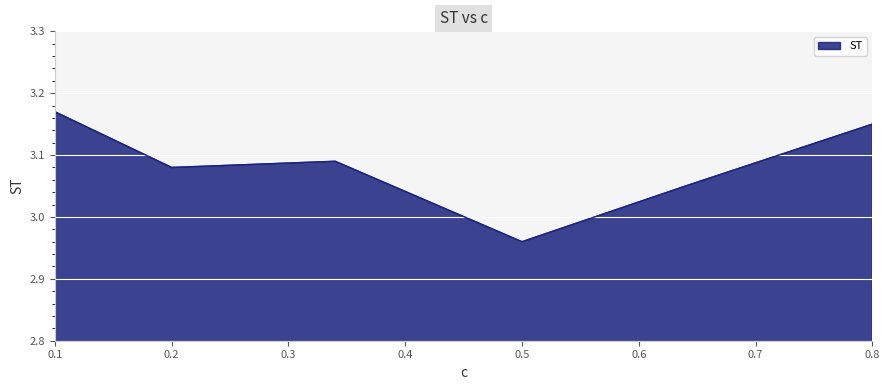

What is the sum of all values?

18.5